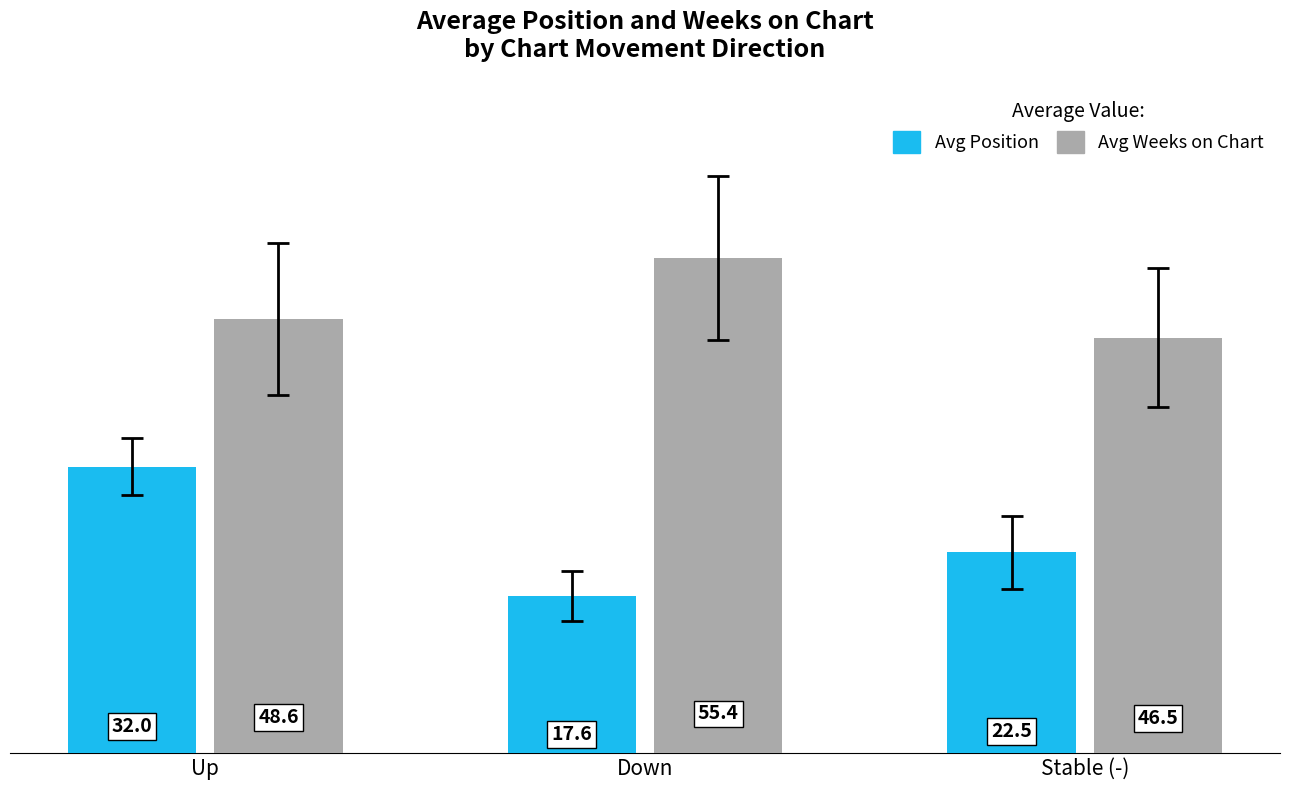

What is the label of the 2nd bar from the left?

Down